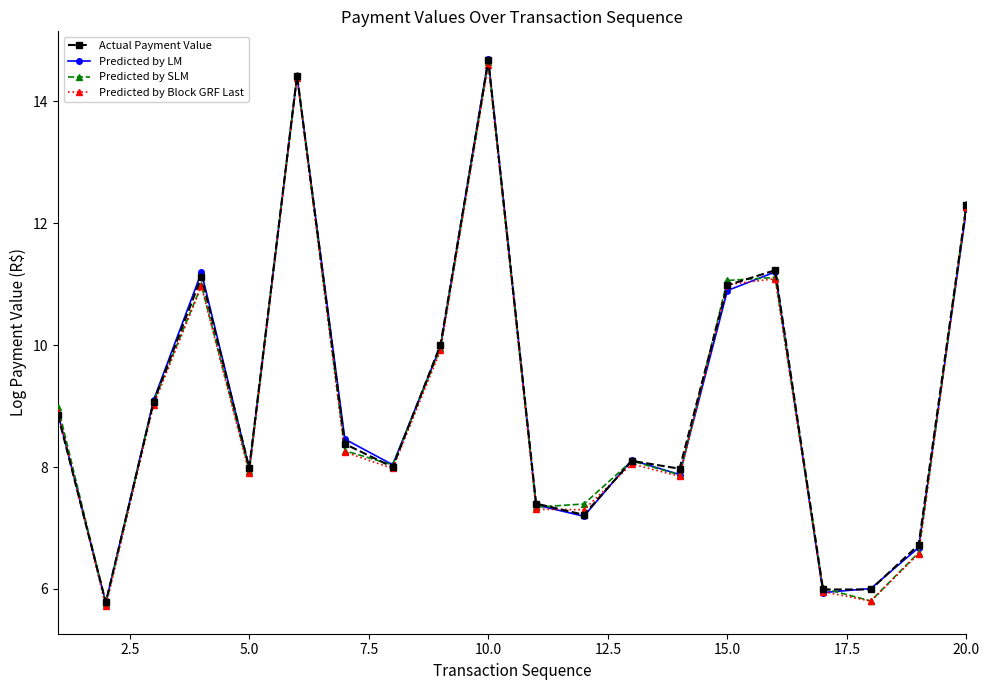

Which series has the largest range (max minus min)?

Predicted by LM